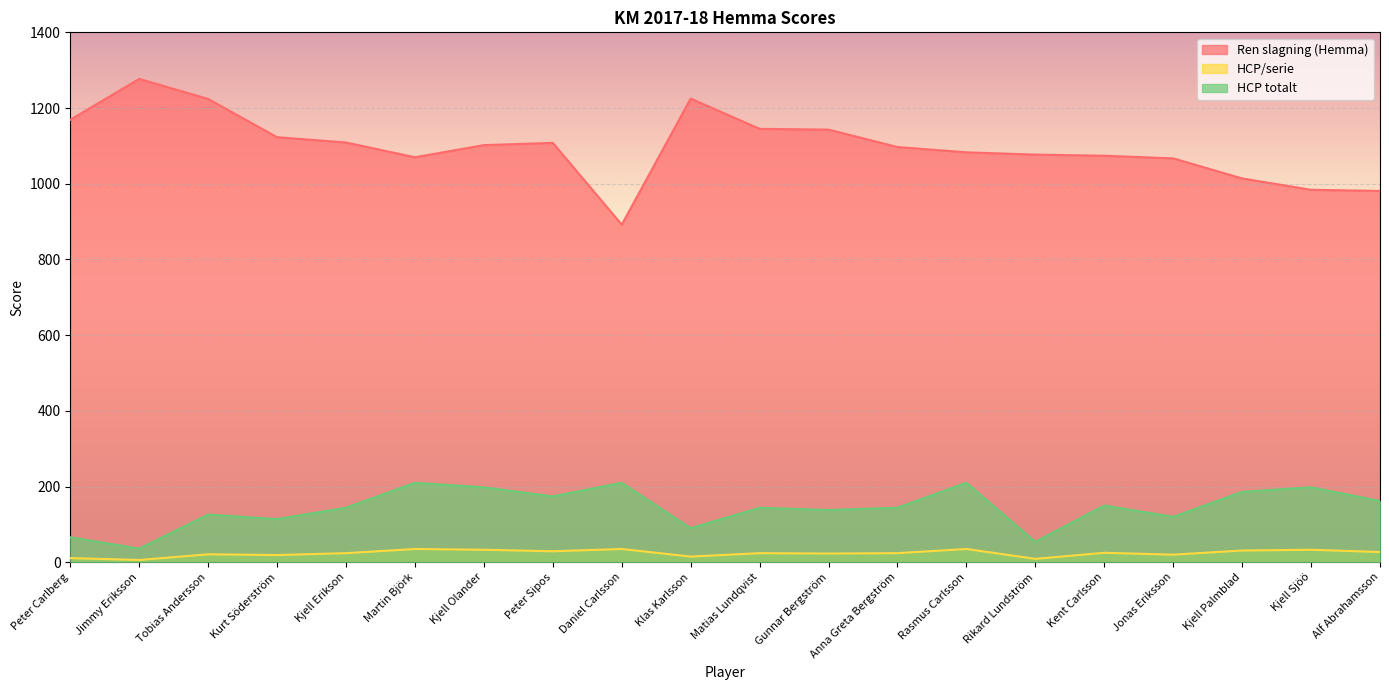

At which label is HCP/serie closest to 20?

Jonas Eriksson